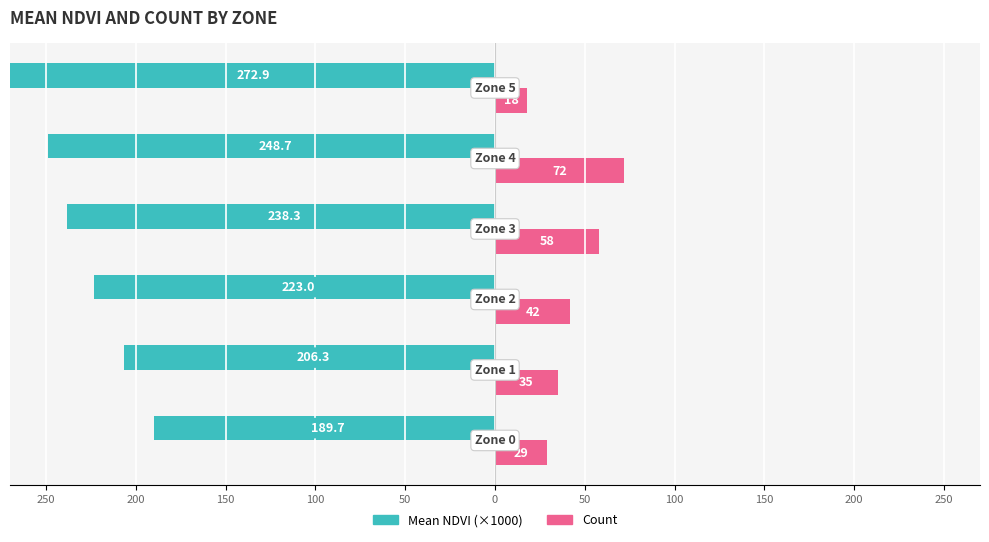

What are all the series names shown in the legend?

Mean NDVI (×1000), Count